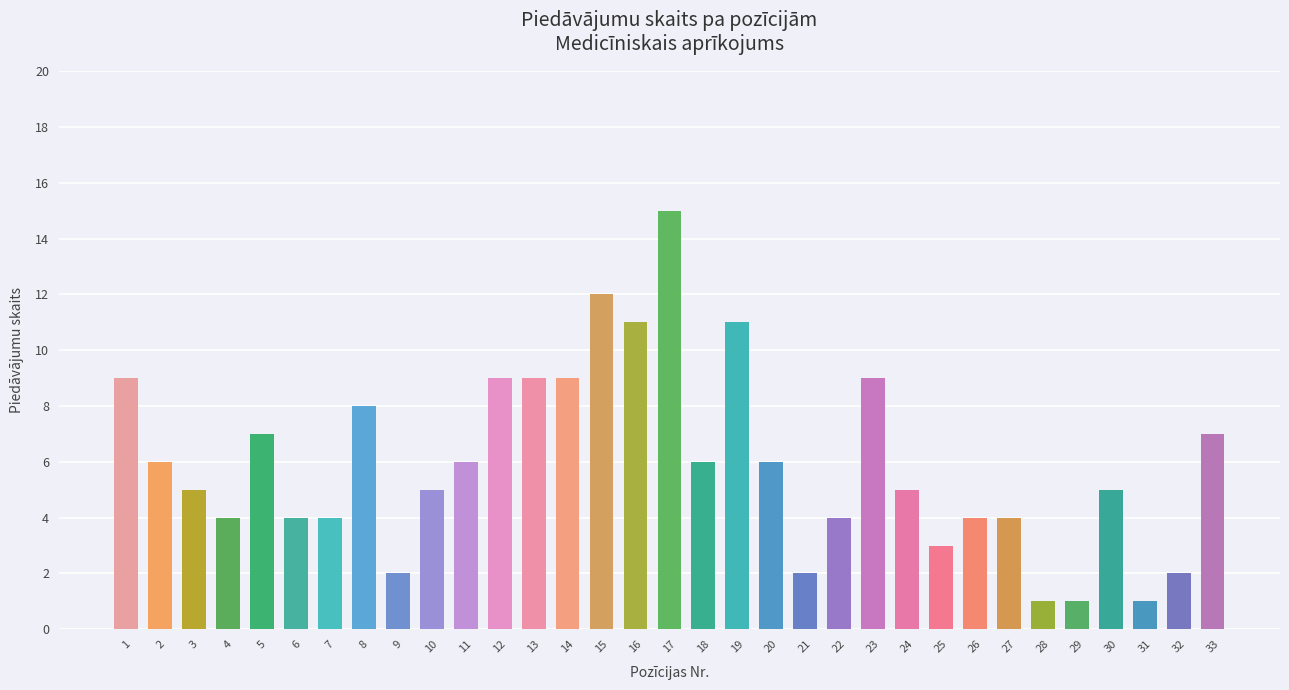

True or false: the data shows 23 at 17.

False